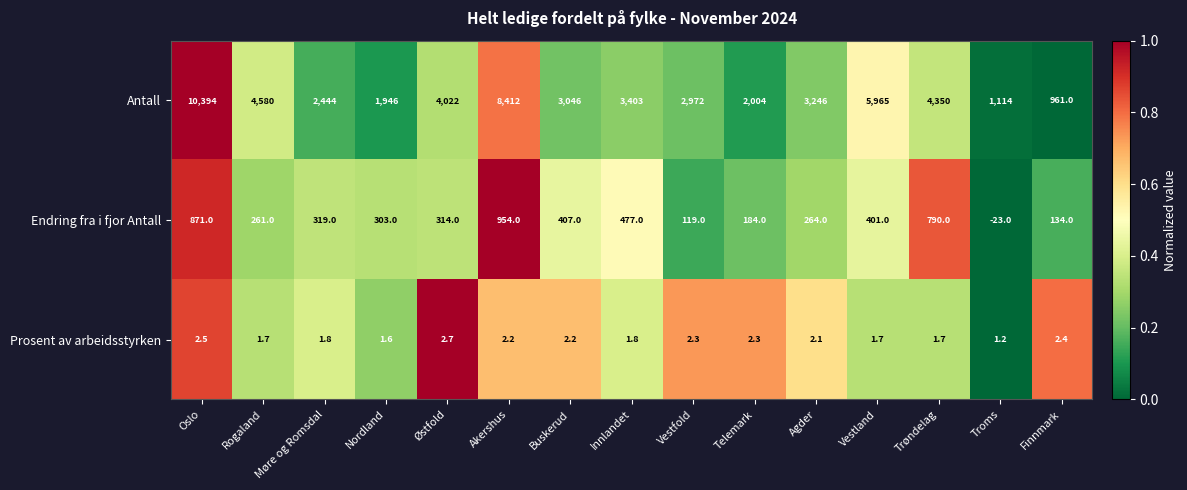

List the series in order of their peak value, highest first.

Antall, Endring fra i fjor Antall, Prosent av arbeidsstyrken